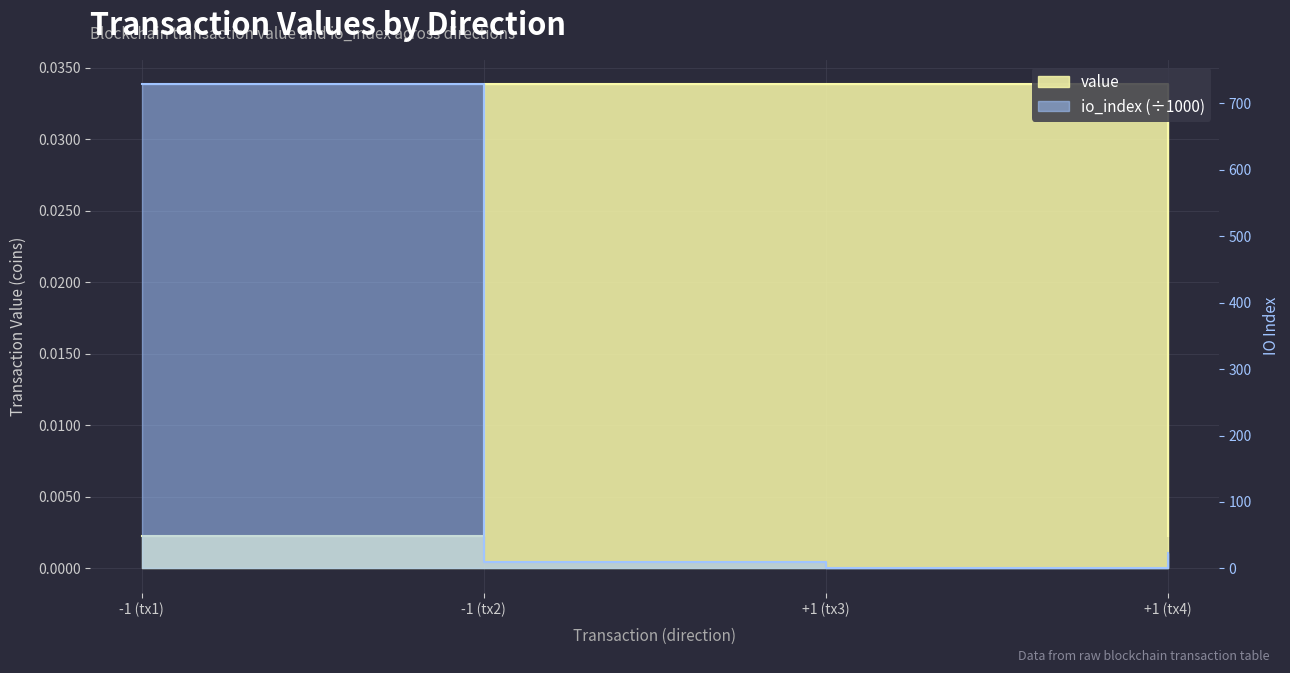

Which series has the largest total across all categories?

io_index